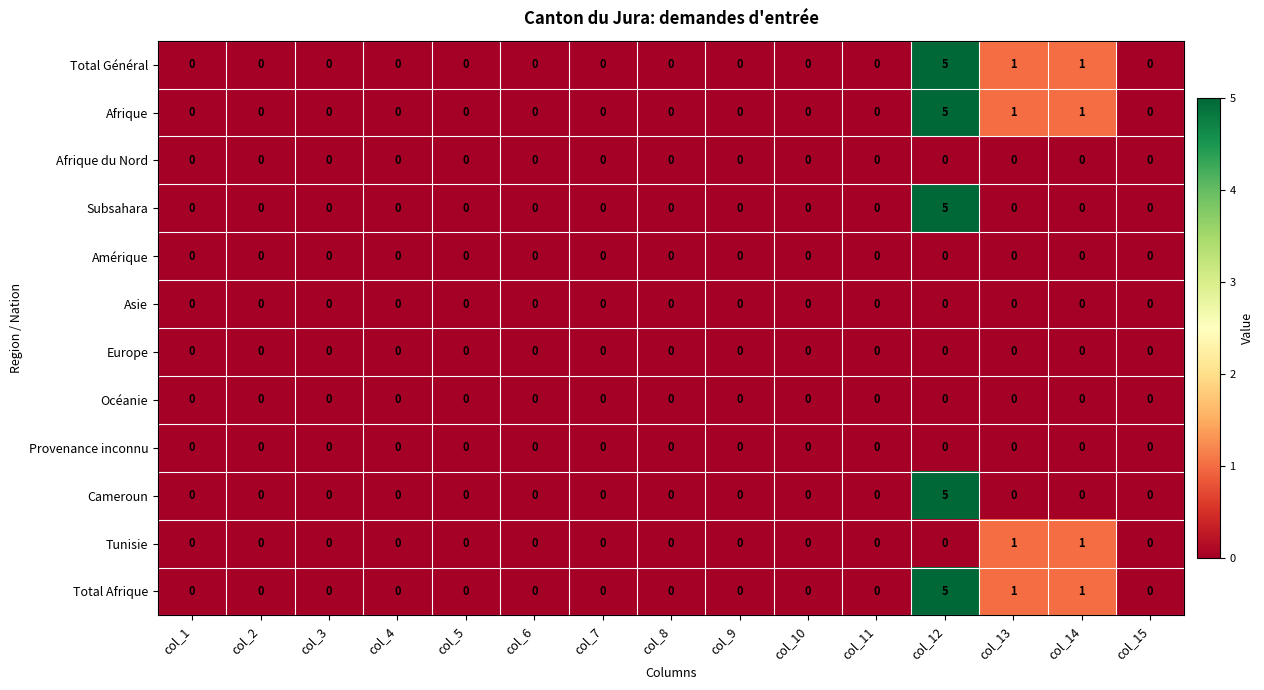

What is the difference between the highest and lowest values at col_14?

1